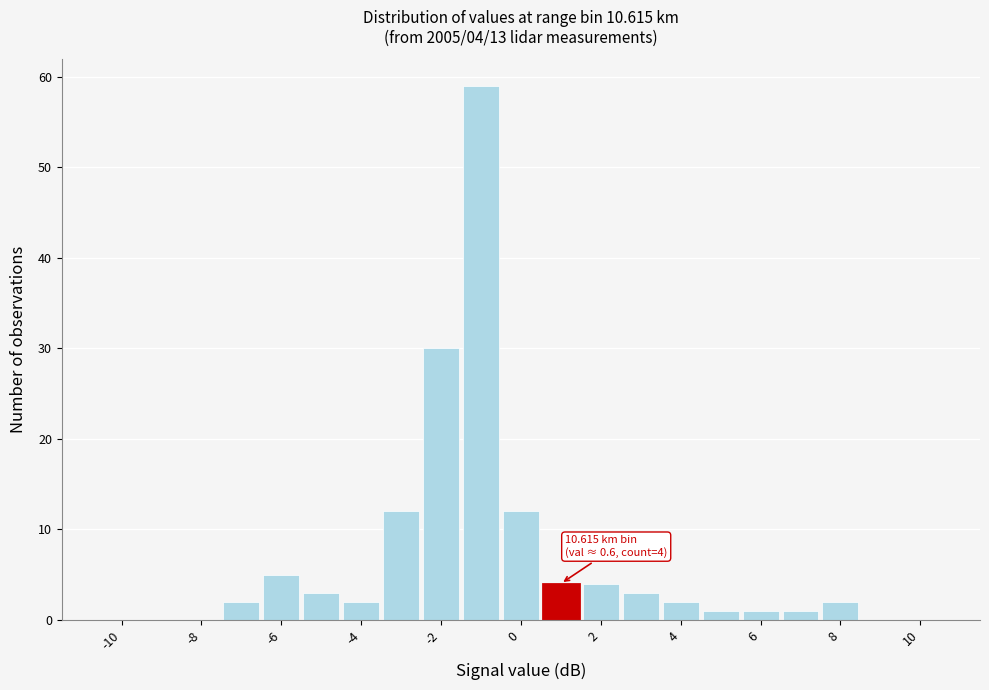

Which range on the x-axis has the tallest bar?

-1.5 to -0.5